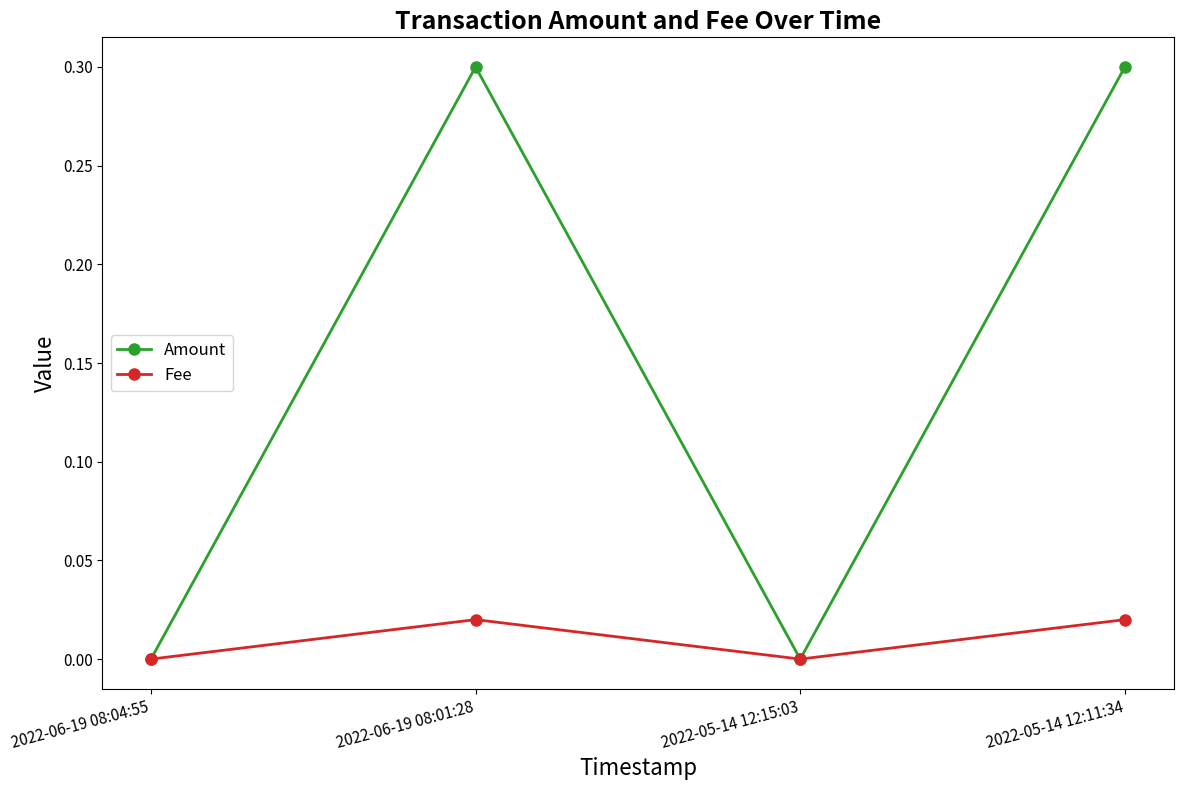

What is the label of the 1st point from the left?

2022-06-19 08:04:55